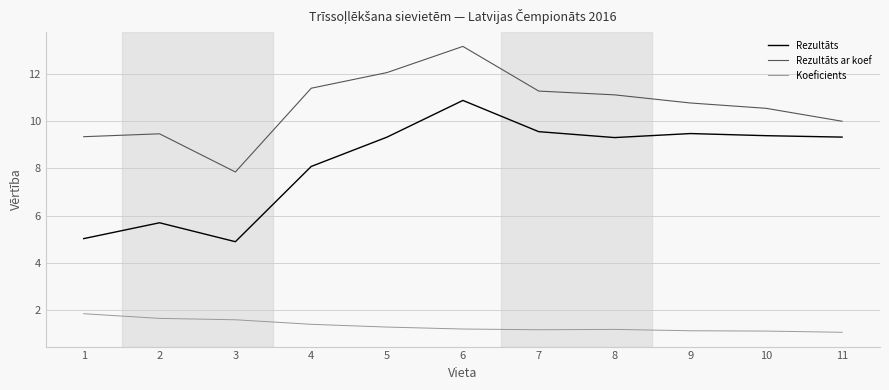

List the series in order of their overall mean, highest first.

Rezultāts ar koef, Rezultāts, Koeficients